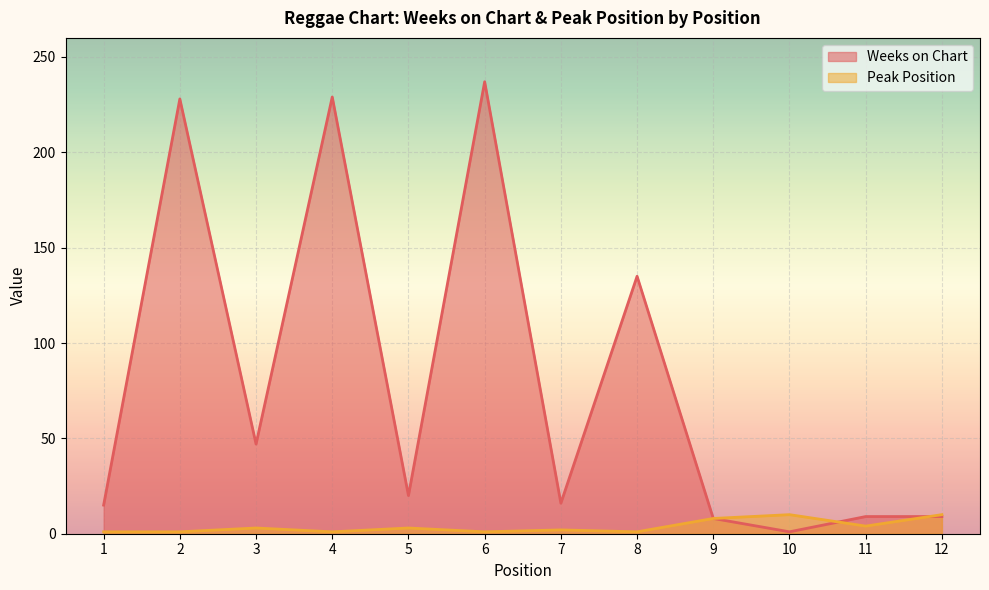

The value of Weeks on Chart at 4 is 126. True or false?

False